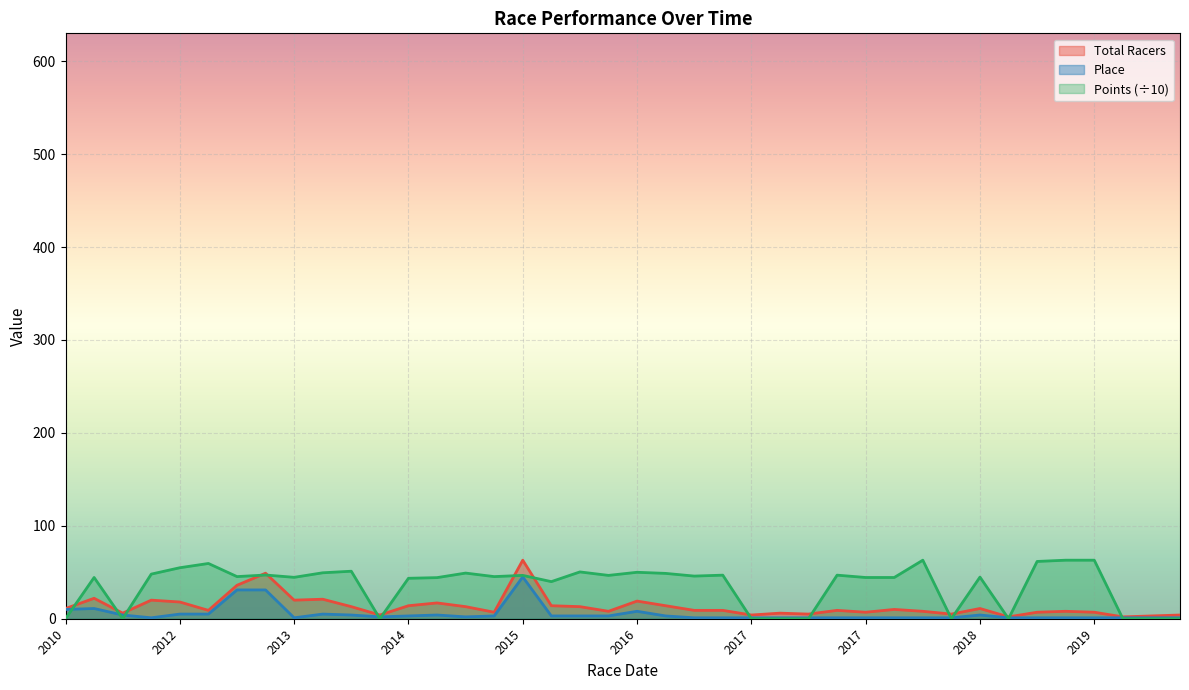

How many interior local valleys does the Place series have?

4